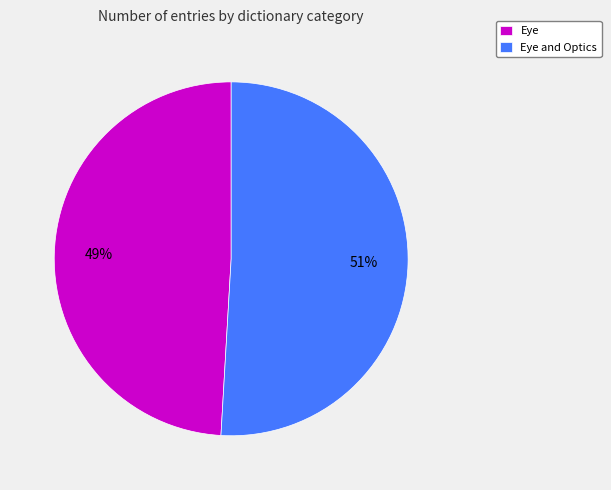

Which slice is the largest?

Eye and Optics